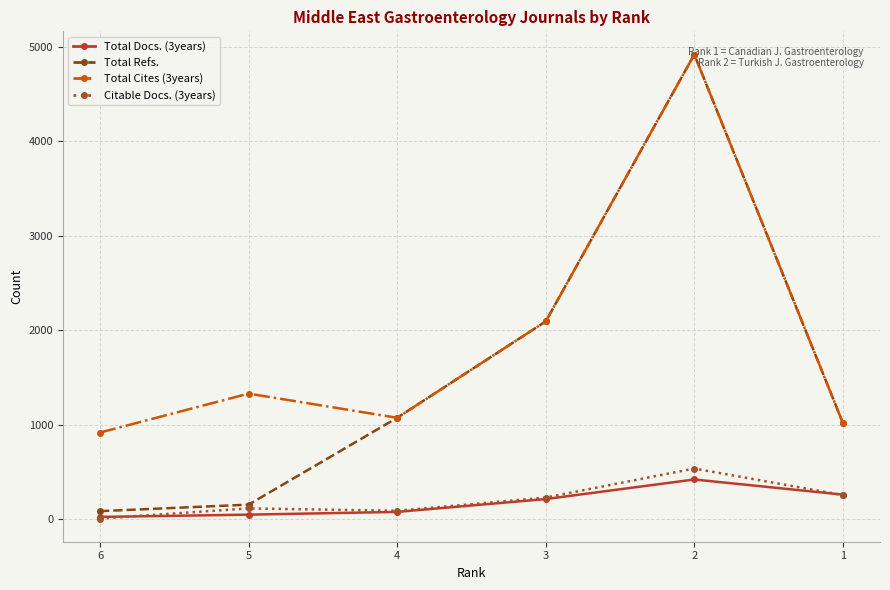

Is it true that Total Docs. (3years) equals 262 at 1?

True